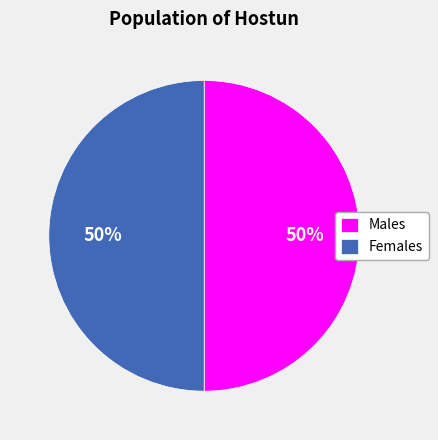

Is the sum of Males and Females greater than half?

Yes